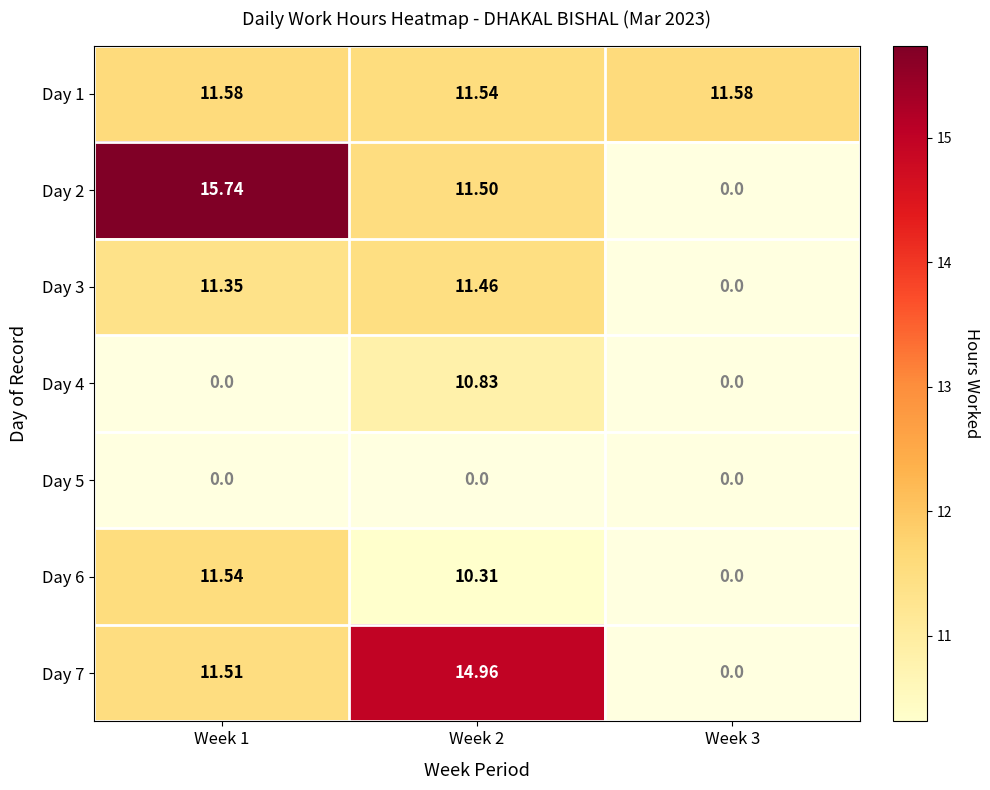

Is the value of Day 6 at Week 2 greater than the value of Day 1 at Week 1?

No